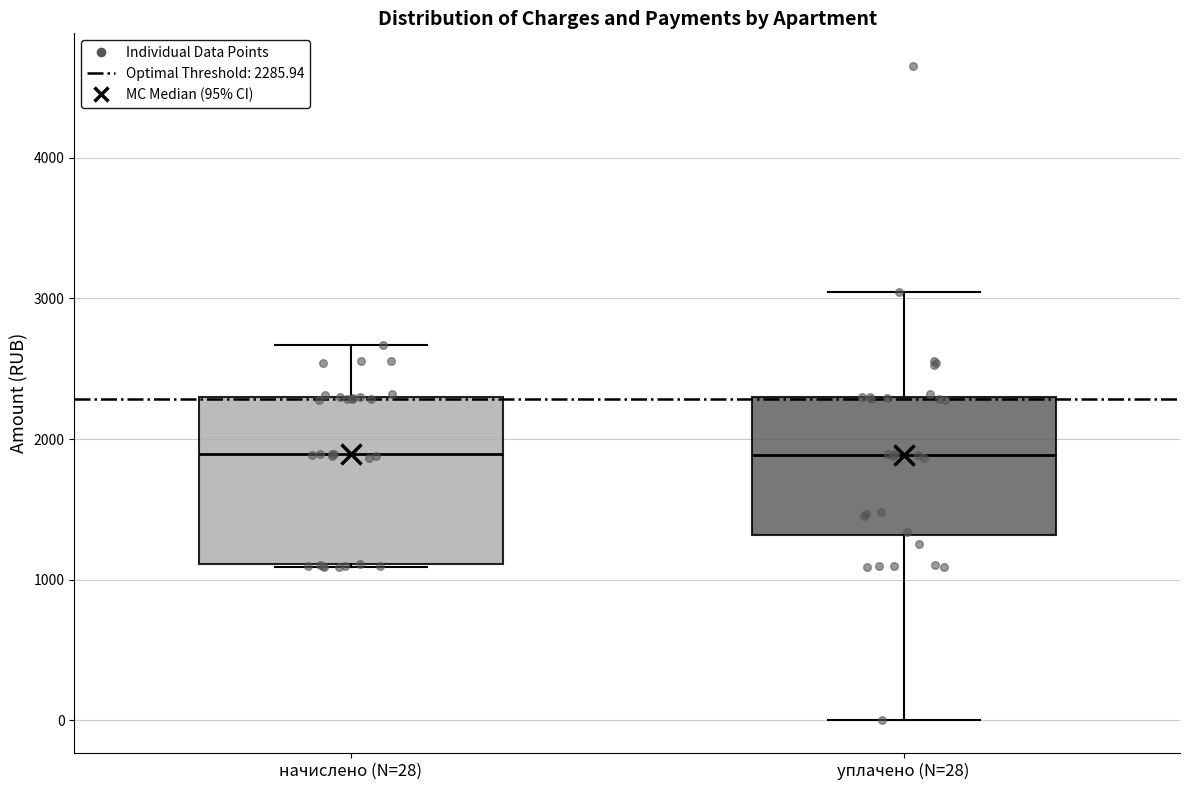

Comparing the boxes themselves (not the whiskers), which one is the tallest?

начислено (N=28)